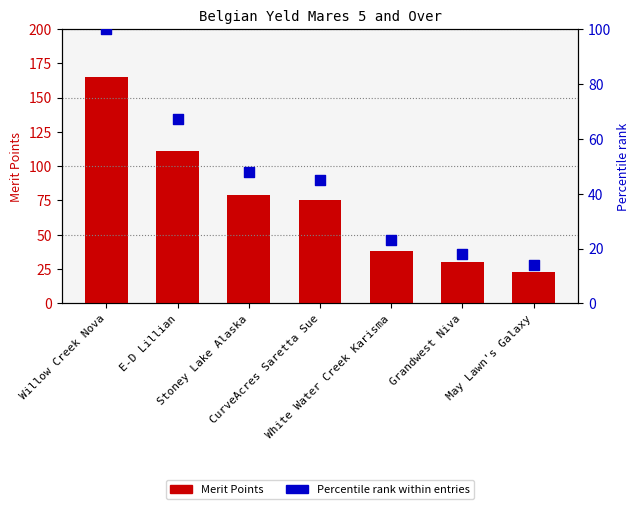

Is the value of Percentile rank within entries at White Water Creek Karisma greater than the value of Merit Points at E-D Lillian?

No